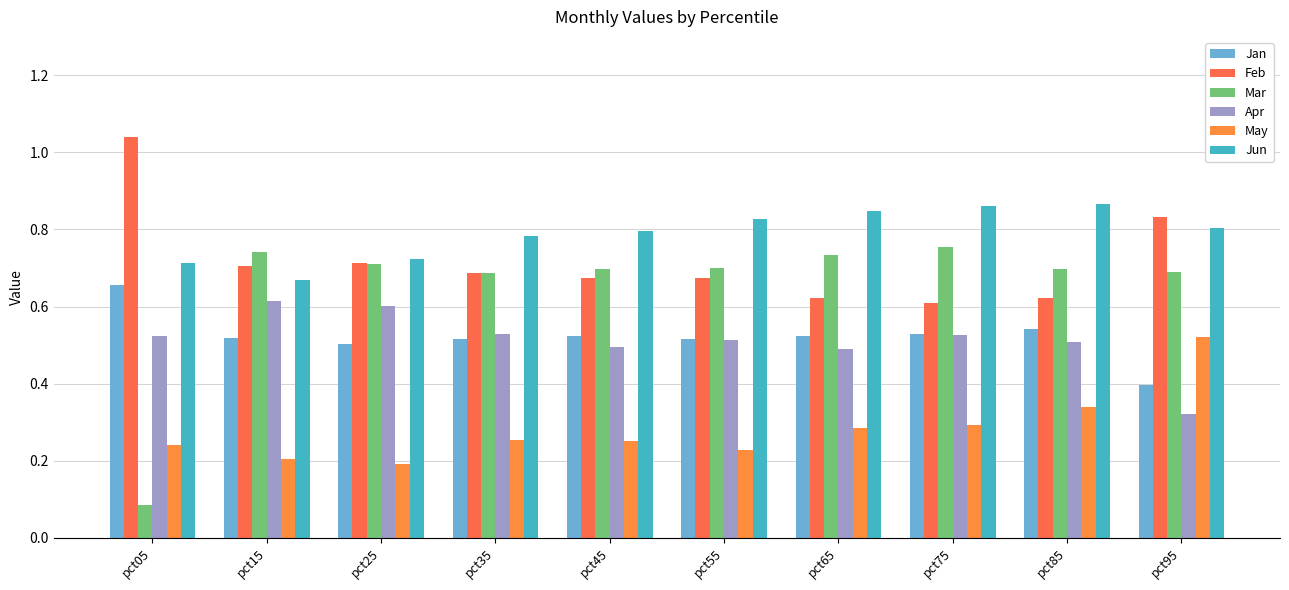

At how many categories does at least one series exceed 0?

10